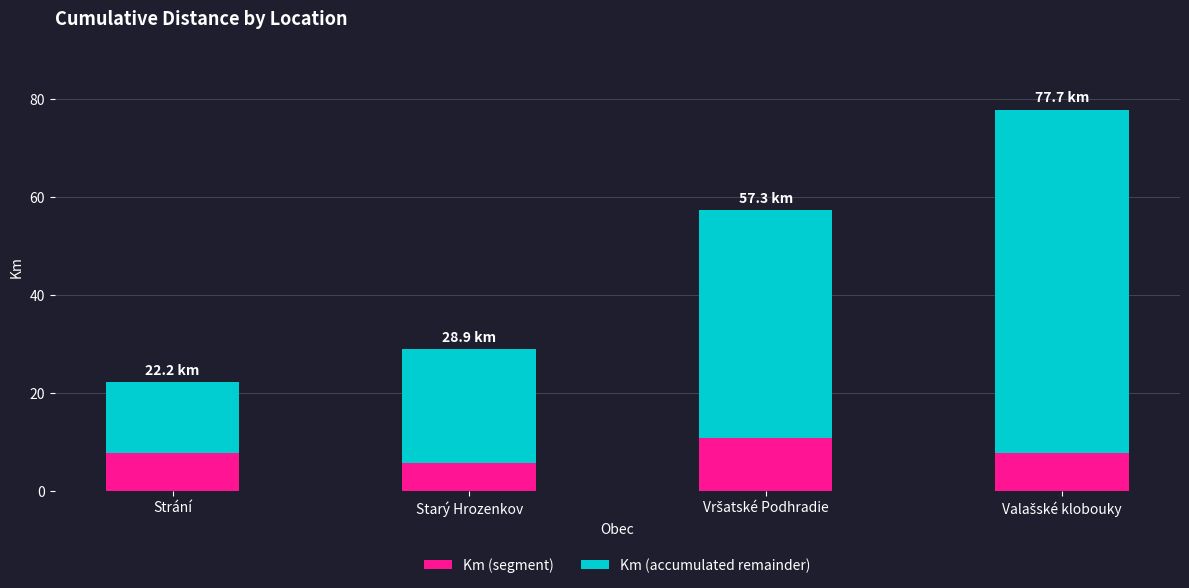

Is it true that Km (segment) equals 2.7 at Starý Hrozenkov?

False